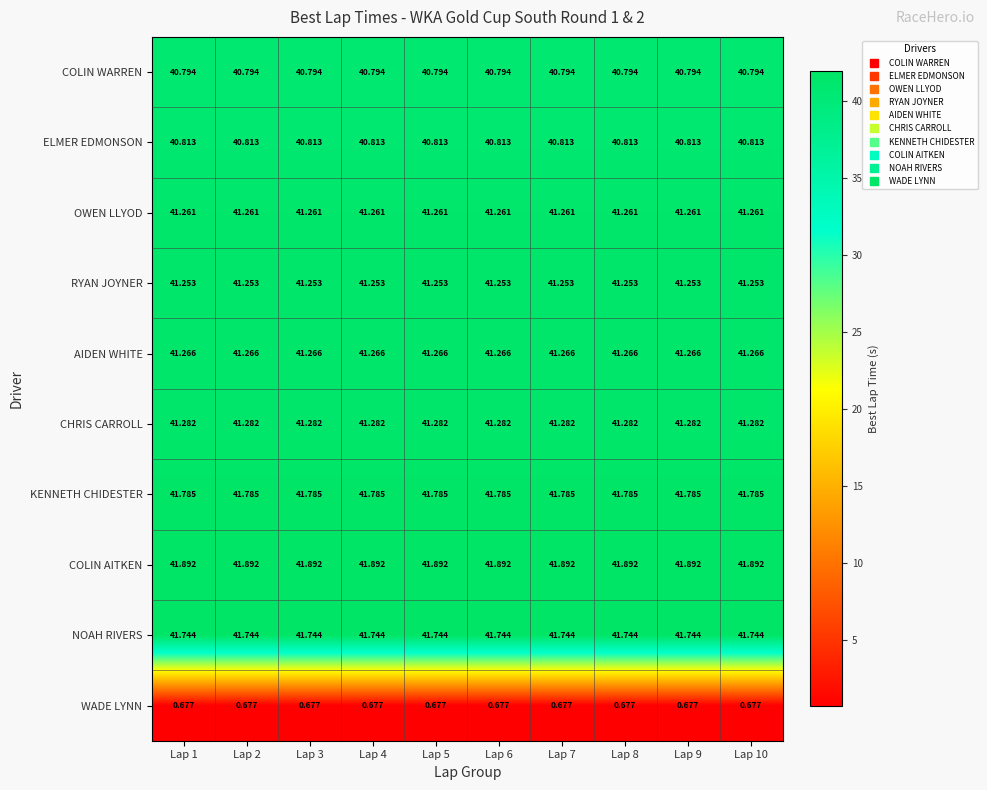

Rank the series by their maximum value, from highest to lowest.

COLIN AITKEN, KENNETH CHIDESTER, NOAH RIVERS, CHRIS CARROLL, AIDEN WHITE, OWEN LLYOD, RYAN JOYNER, ELMER EDMONSON, COLIN WARREN, WADE LYNN